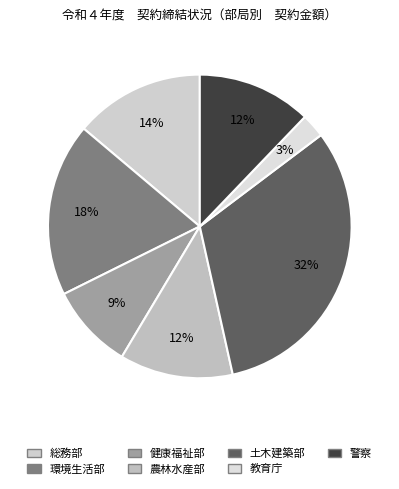

What is the smallest slice in the pie chart?

教育庁